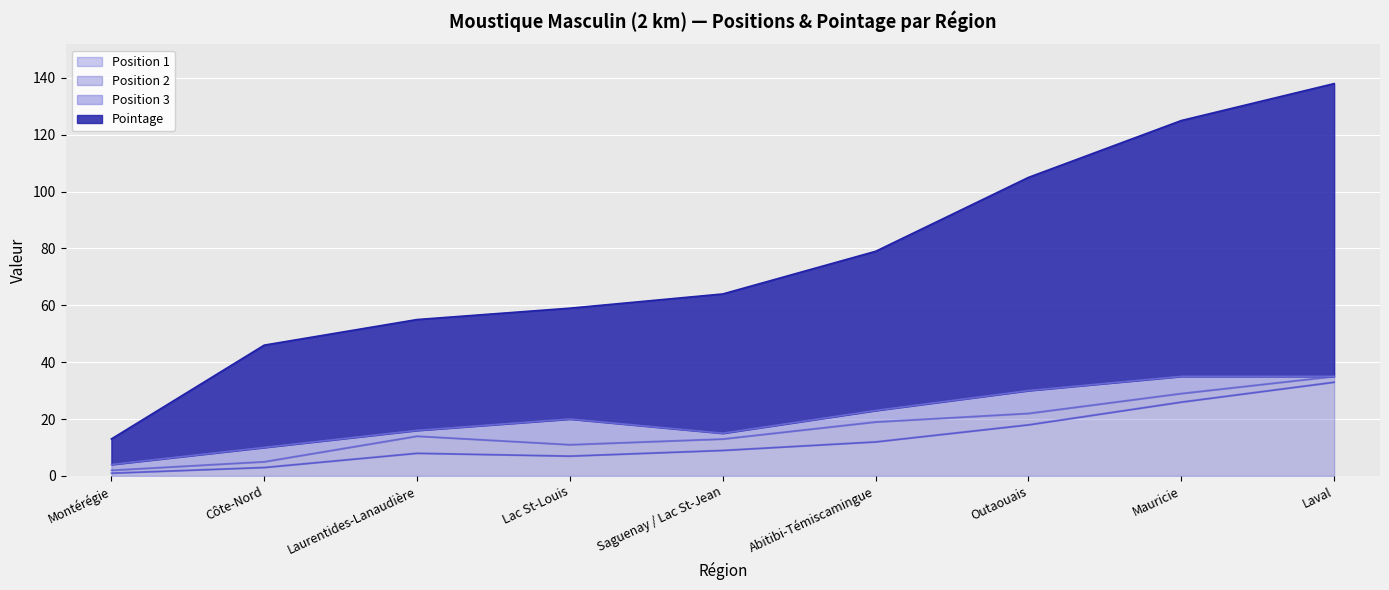

True or false: Pointage and Position 2 cross at least once.

False